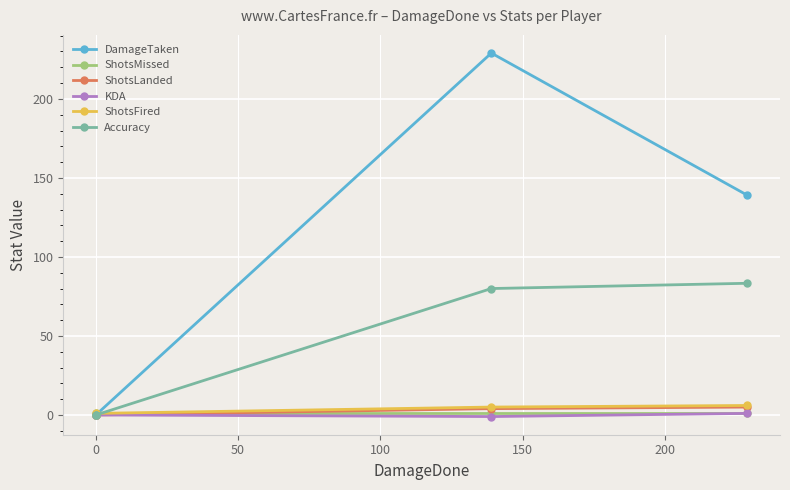

True or false: Accuracy has a value of 53.0 at 0.

False